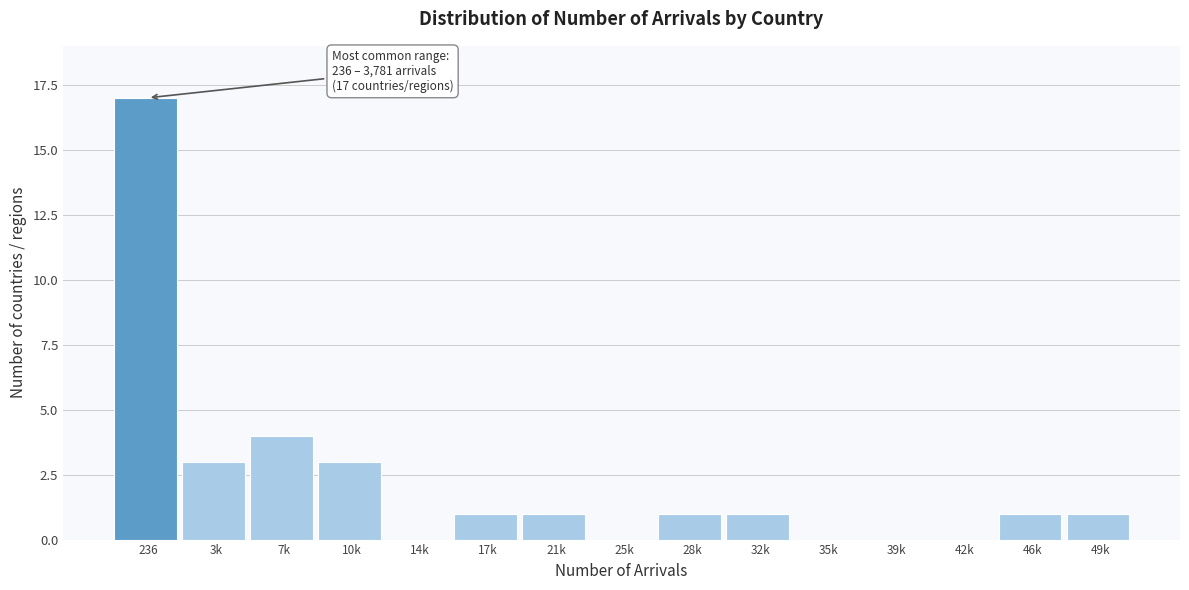

Reading left to right, extract all data points from this chart.

236=17	3k=3	7k=4	10k=3	14k=0	17k=1	21k=1	25k=0	28k=1	32k=1	35k=0	39k=0	42k=0	46k=1	49k=1